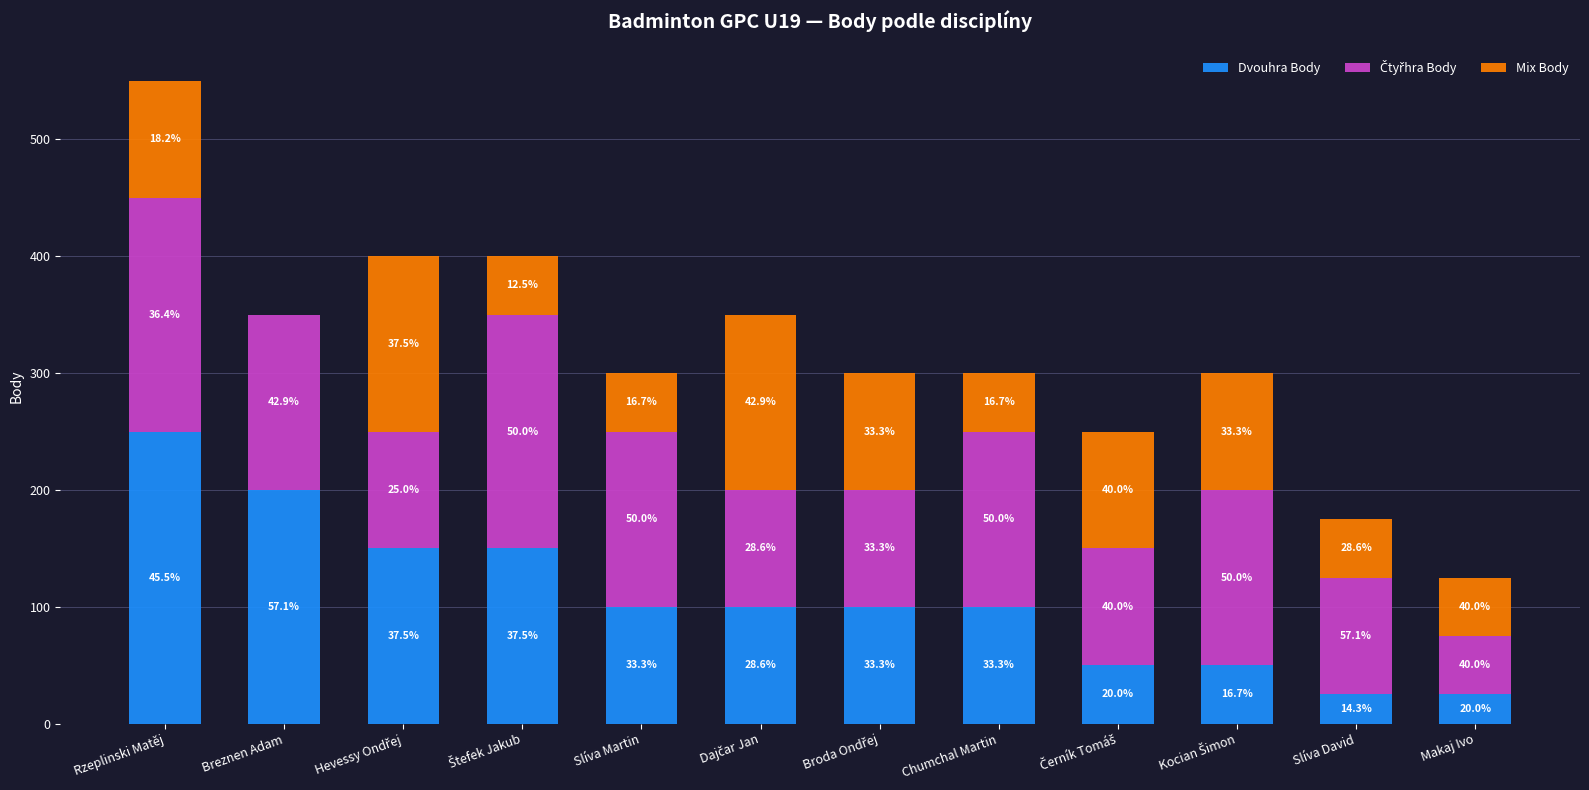

List the series in order of their overall mean, lowest first.

Mix Body, Dvouhra Body, Čtyřhra Body